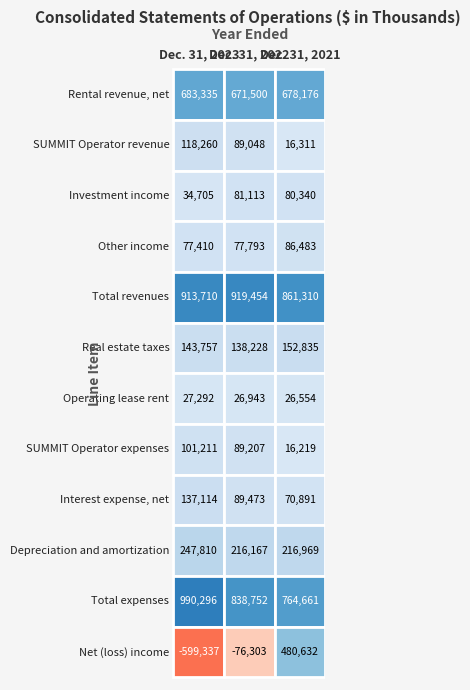

Count the Interest expense, net values in the range 70891 to 137114.

3